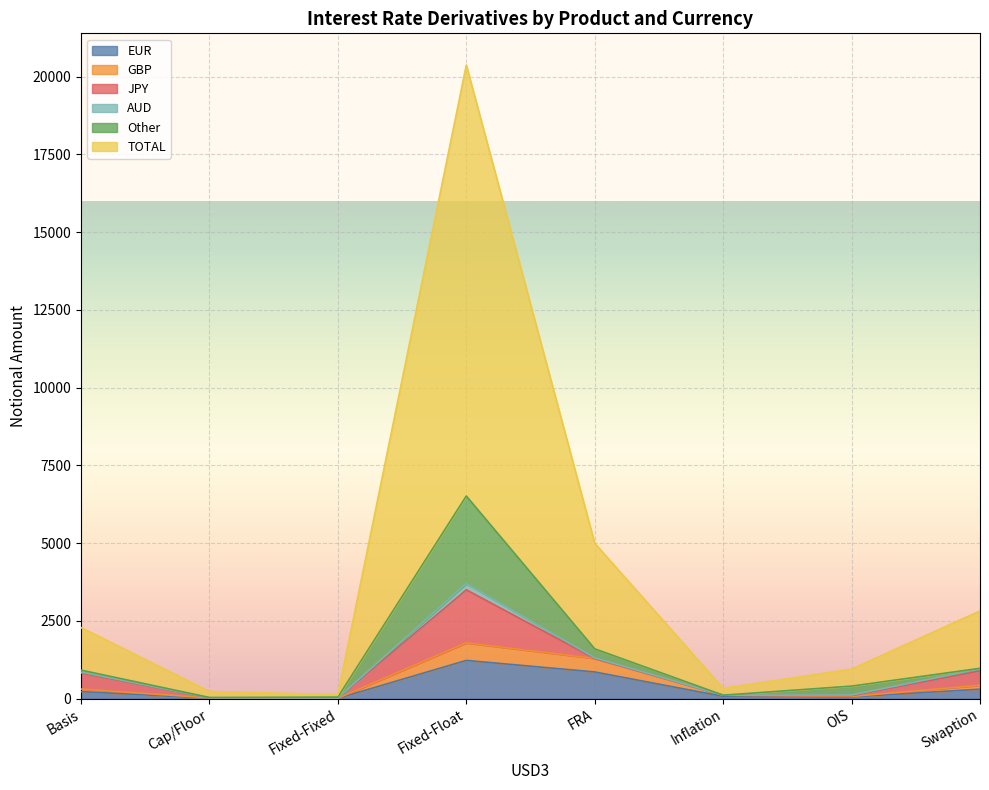

How many categories are shown in the chart?

8